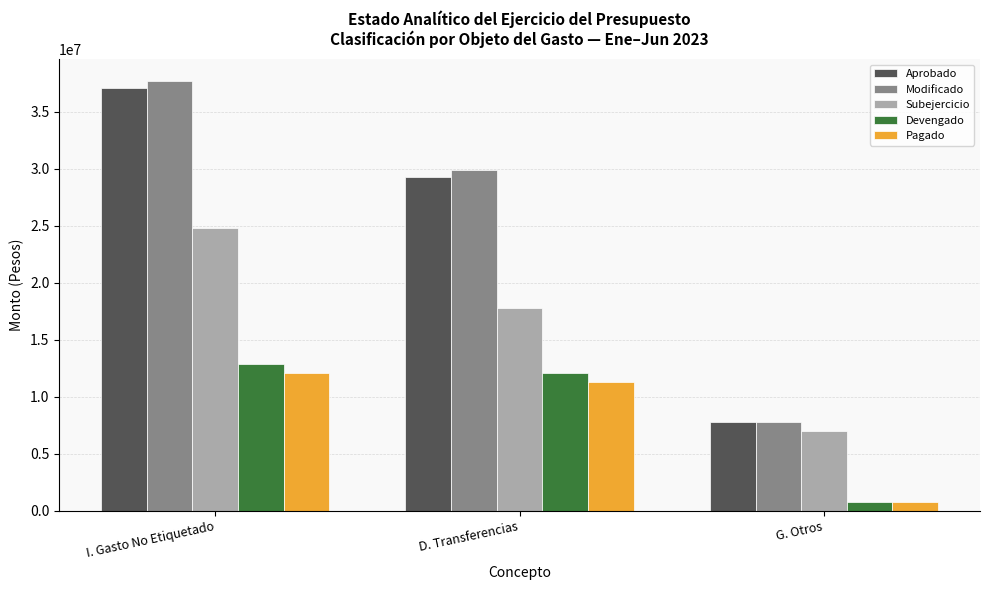

At which category is the sum across all series the highest?

I. Gasto No Etiquetado